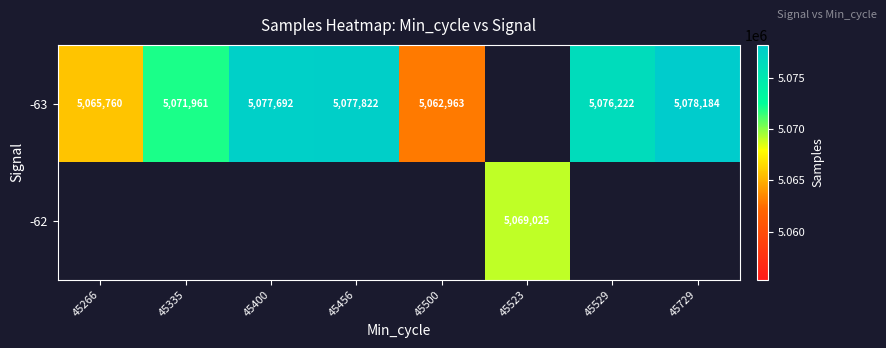

What is the sum of the -63 values at 45266 and 45335?

10137721